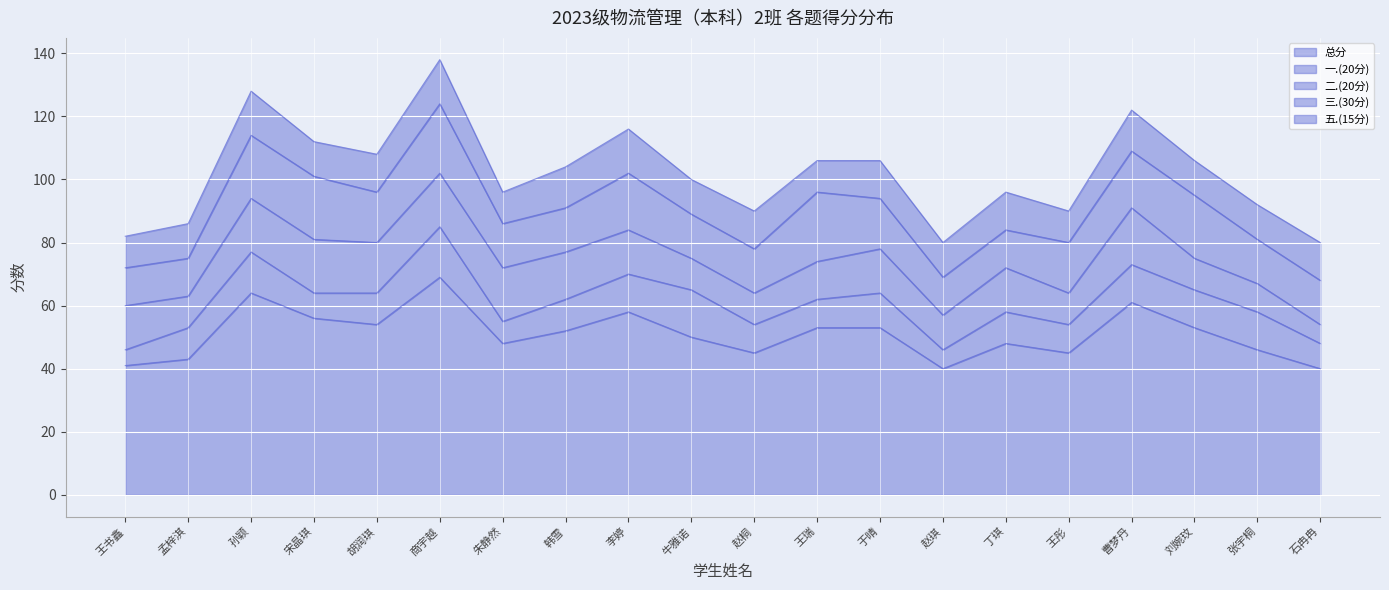

True or false: 五.(15分) has a value of 12 at 赵桐.

True